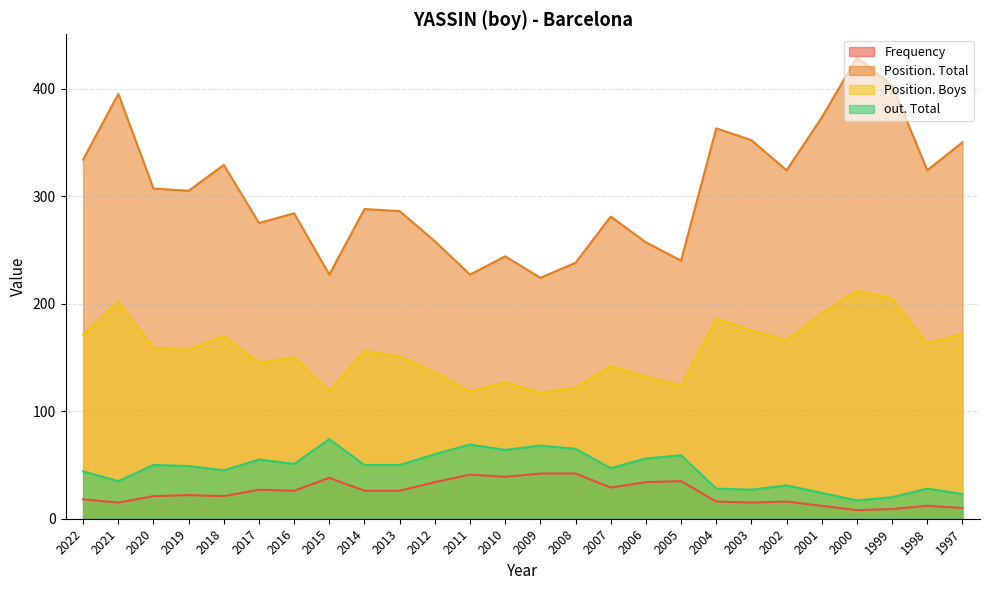

Reading left to right, extract all data points from this chart.

Frequency: 2022=18	2021=15	2020=21	2019=22	2018=21	2017=27	2016=26	2015=38	2014=26	2013=26	2012=34	2011=41	2010=39	2009=42	2008=42	2007=29	2006=34	2005=35	2004=16	2003=15	2002=16	2001=12	2000=8	1999=9	1998=12	1997=10
Position. Total: 2022=334	2021=395	2020=307	2019=305	2018=329	2017=275	2016=284	2015=227	2014=288	2013=286	2012=258	2011=227	2010=244	2009=224	2008=238	2007=281	2006=257	2005=240	2004=363	2003=352	2002=324	2001=373	2000=429	1999=403	1998=324	1997=350
Position. Boys: 2022=171	2021=202	2020=159	2019=157	2018=170	2017=145	2016=150	2015=119	2014=156	2013=151	2012=136	2011=118	2010=127	2009=117	2008=122	2007=142	2006=132	2005=124	2004=186	2003=175	2002=166	2001=191	2000=212	1999=205	1998=163	1997=172
out. Total: 2022=44	2021=35	2020=50	2019=49	2018=45	2017=55	2016=51	2015=74	2014=50	2013=50	2012=60	2011=69	2010=64	2009=68	2008=65	2007=47	2006=56	2005=59	2004=28	2003=27	2002=31	2001=24	2000=17	1999=20	1998=28	1997=23